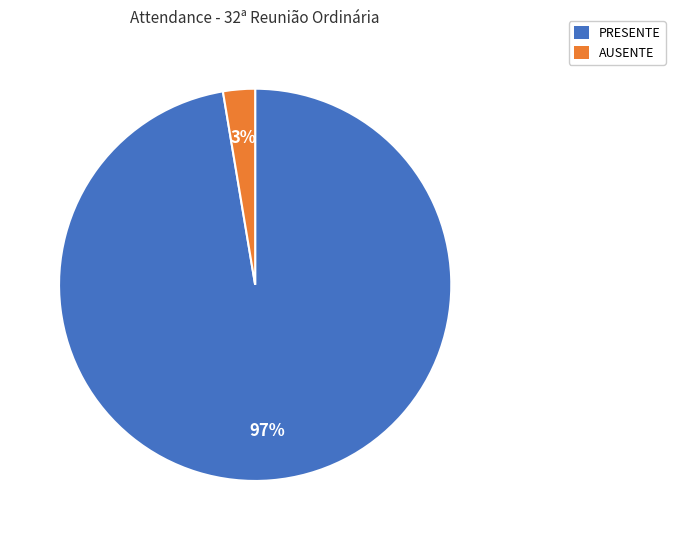

Does any single category account for the majority?

Yes